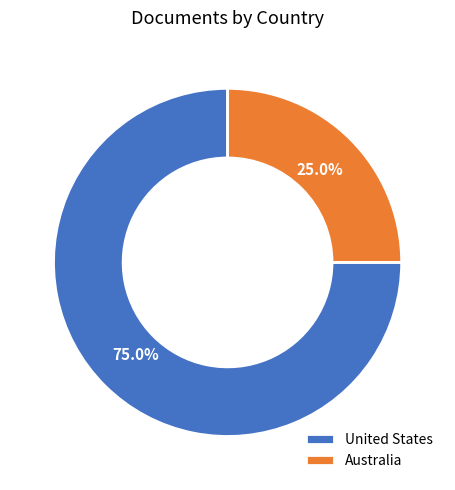

Is it true that Australia is 17% of the pie?

False